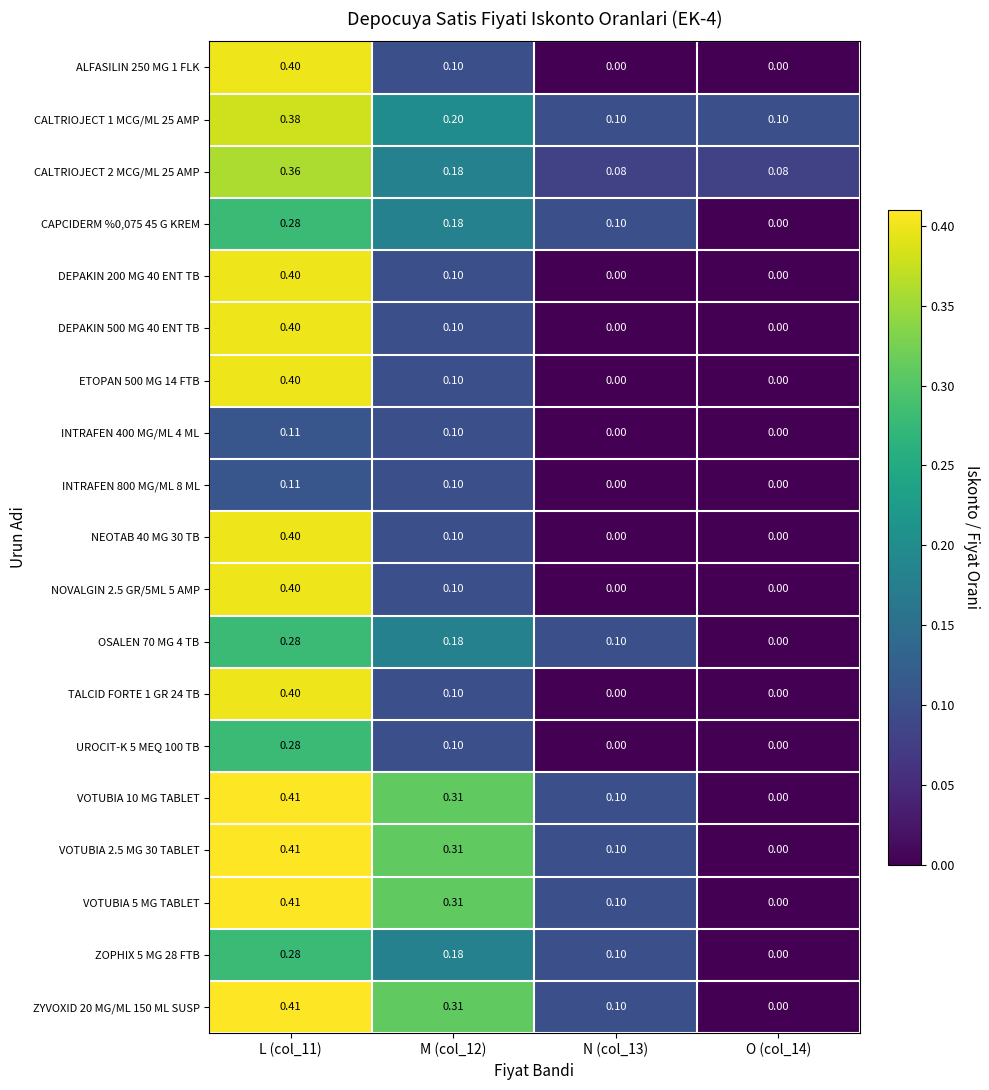

Is the value of ZOPHIX 5 MG 28 FTB at L (col_11) greater than the value of CALTRIOJECT 2 MCG/ML 25 AMP at N (col_13)?

Yes